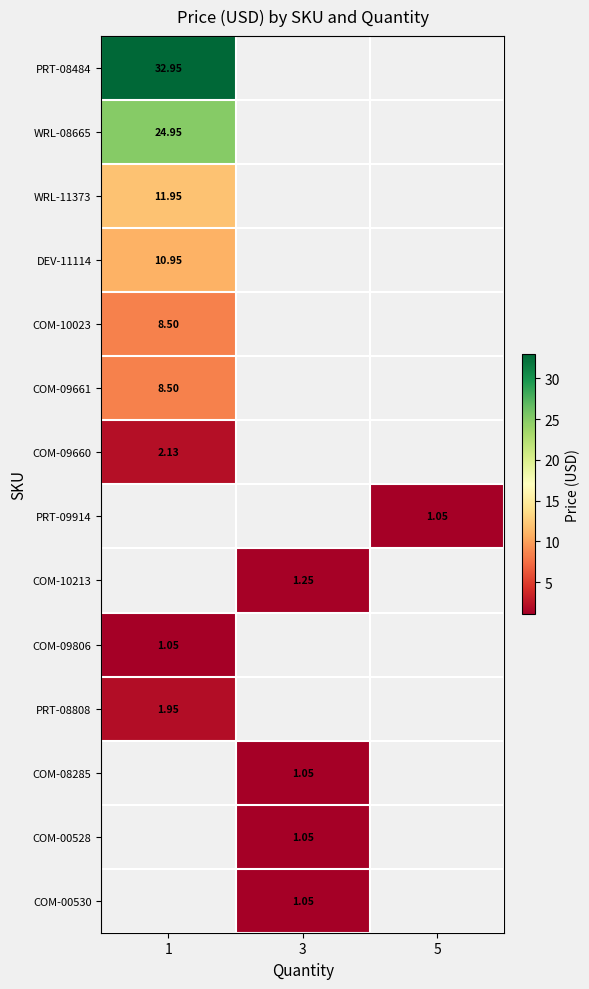

At which category does the chart reach its peak across all series?

1